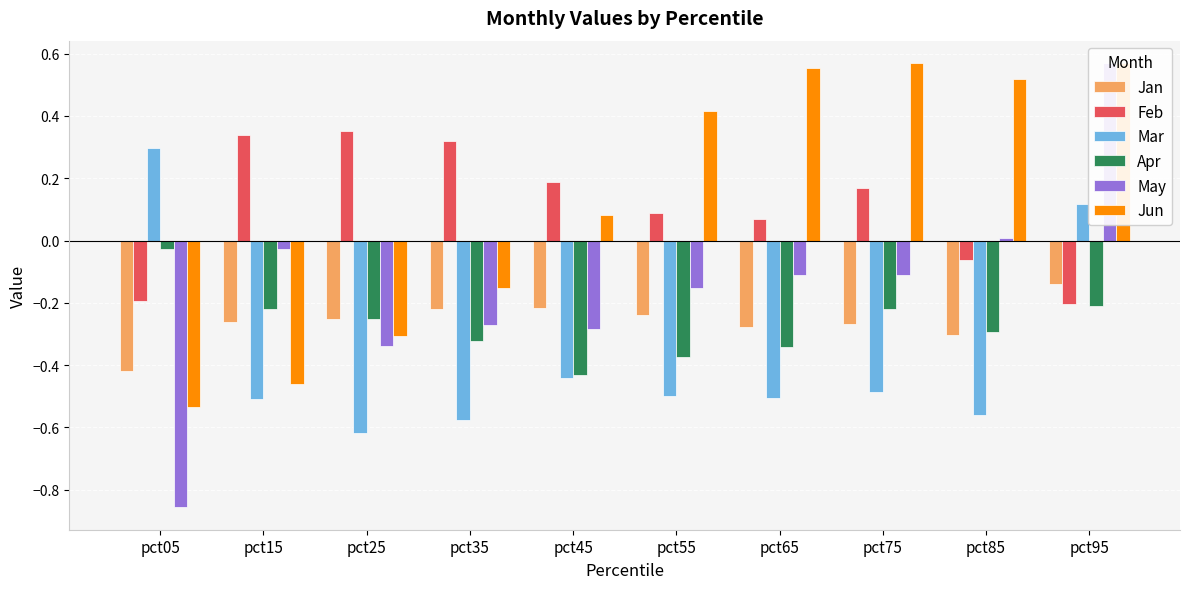

What is the value of the Feb bar at the 8th from the left?

0.2